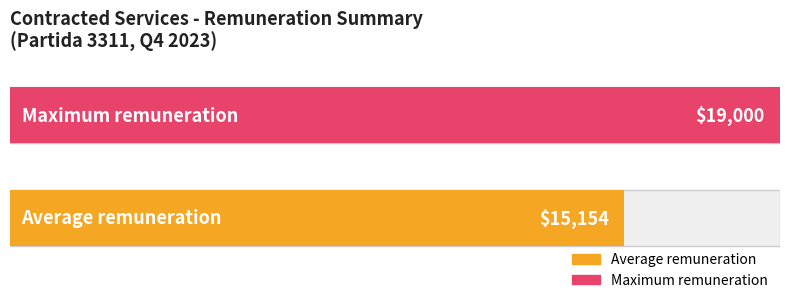

Is it true that Partida presupuestal equals 4694 at Abelardo?

False